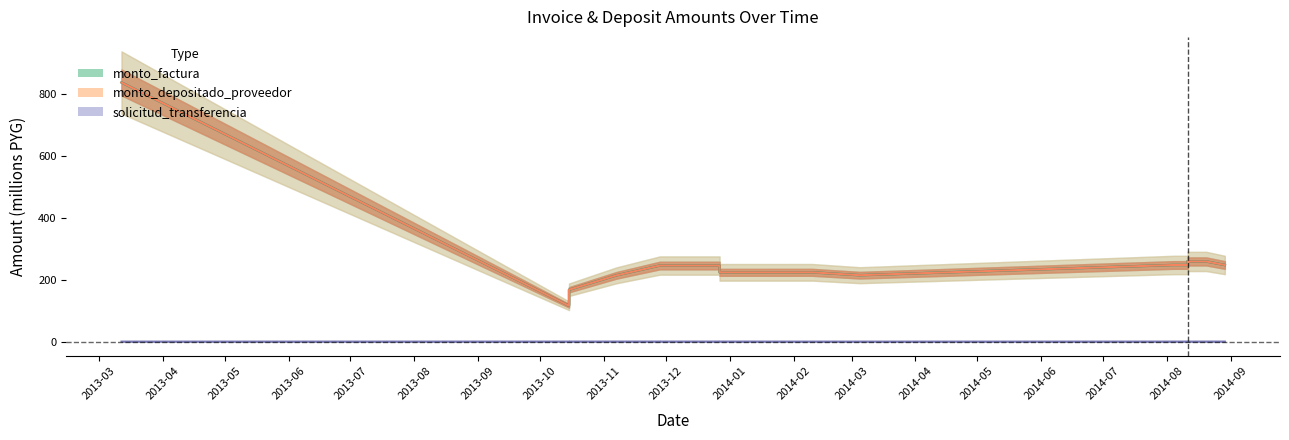

Count the number of data series in this chart.

3